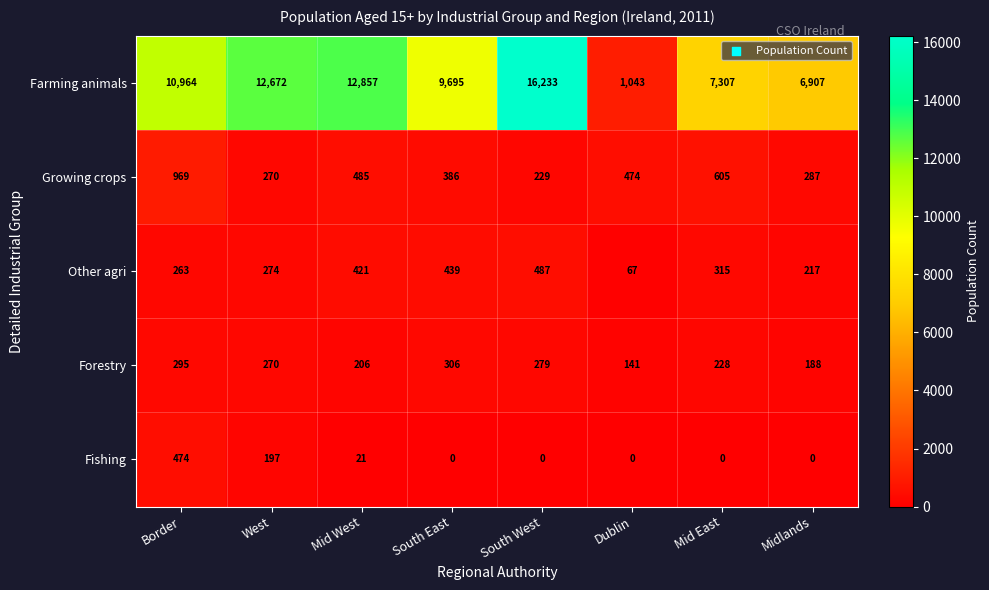

What is the difference between the second highest and minimum values in the Farming animals series?

11814